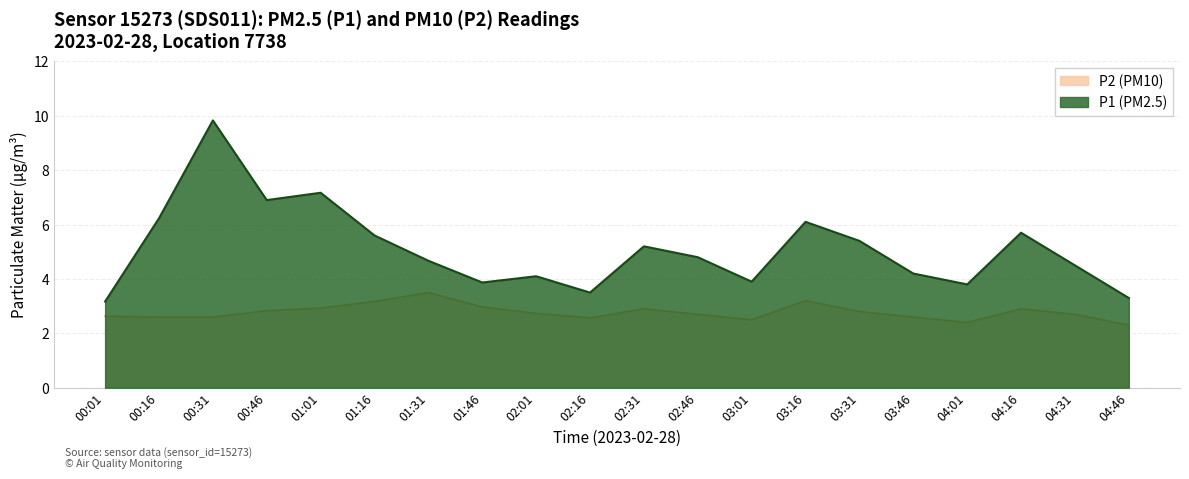

What is the total value across all series at 01:46?

6.8